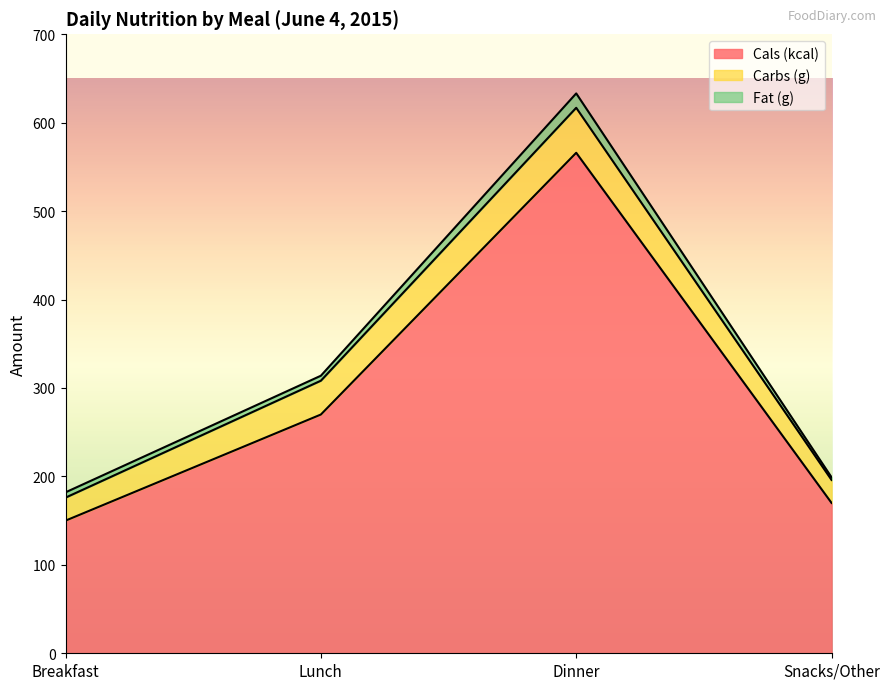

Reading left to right, what are all the values shown in this chart?

Cals (kcal): Breakfast=150.0	Lunch=270.0	Dinner=566.0	Snacks/Other=170.0
Carbs (g): Breakfast=26.0	Lunch=38.2	Dinner=50.9	Snacks/Other=26.0
Fat (g): Breakfast=6.0	Lunch=5.6	Dinner=16.3	Snacks/Other=3.0